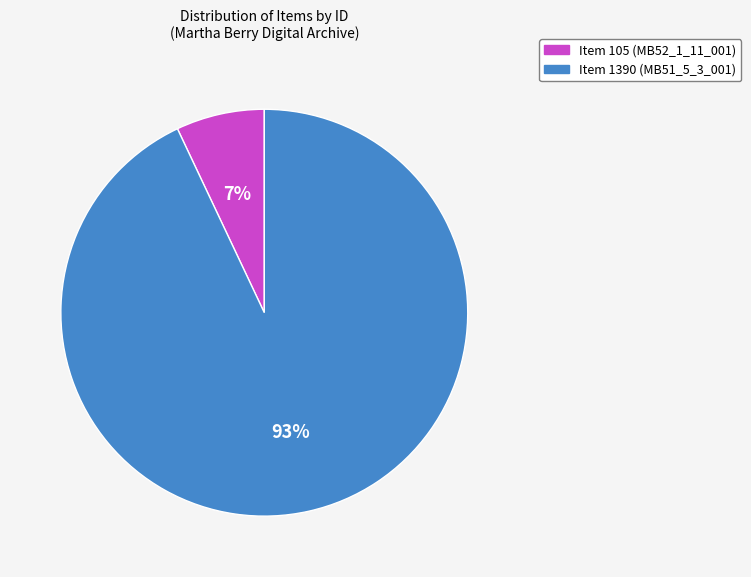

Which has a higher value, Item 1390 (MB51_5_3_001) or Item 105 (MB52_1_11_001)?

Item 1390 (MB51_5_3_001)